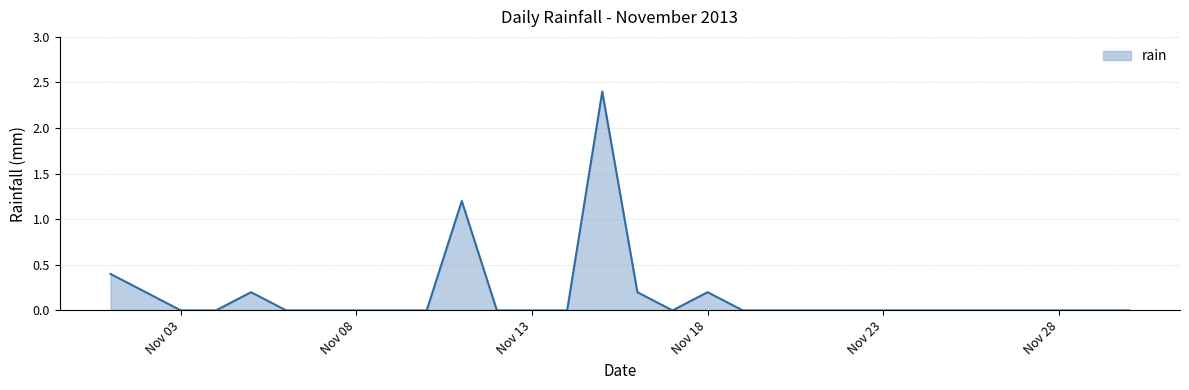

What is the difference between the maximum and minimum values?

2.4